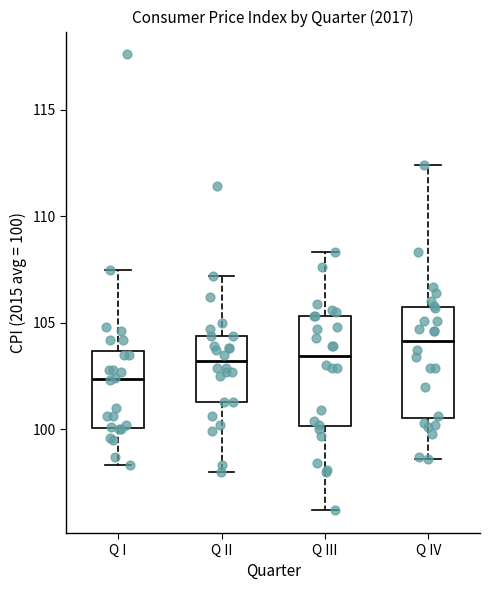

Where is the lower edge of the box for Q I on the y-axis? The values are not printed on the chart, so give them approximately, as read against the axis.

100.0